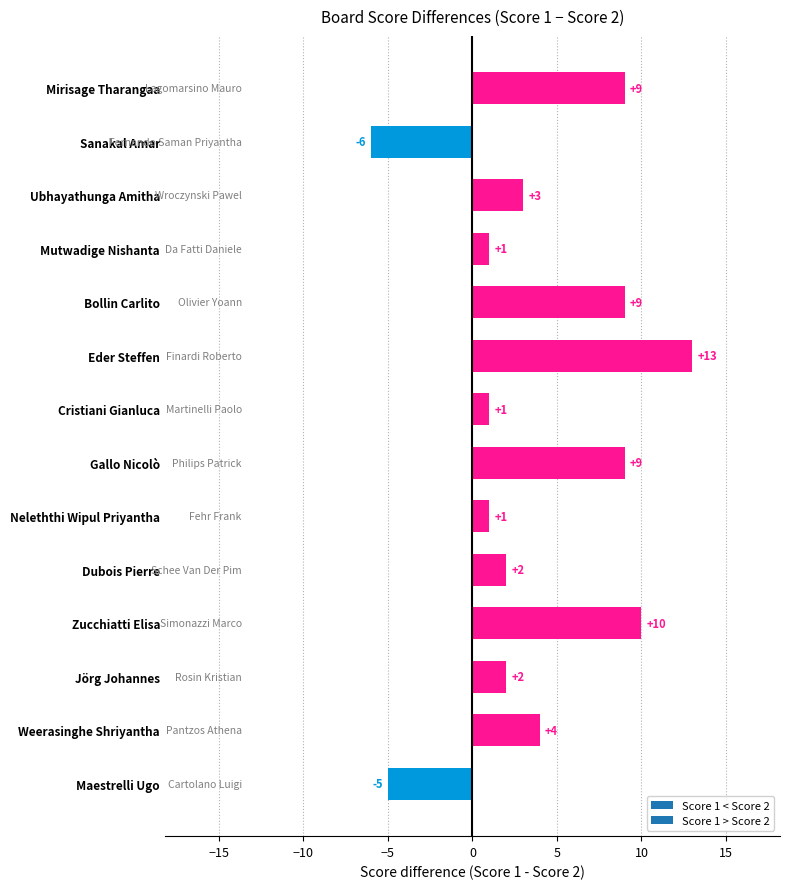

Reading bottom to top, list all the values displayed in this chart.

Maestrelli Ugo=-5	Weerasinghe Shriyantha=4	Jörg Johannes=2	Zucchiatti Elisa=10	Dubois Pierre=2	Neleththi Wipul Priyantha=1	Gallo Nicolò=9	Cristiani Gianluca=1	Eder Steffen=13	Bollin Carlito=9	Mutwadige Nishanta=1	Ubhayathunga Amitha=3	Sanakal Amar=-6	Mirisage Tharangaa=9